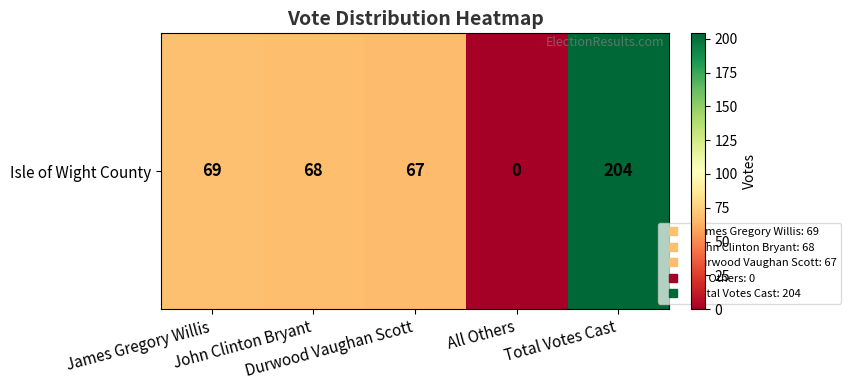

What is the greatest value displayed?

204